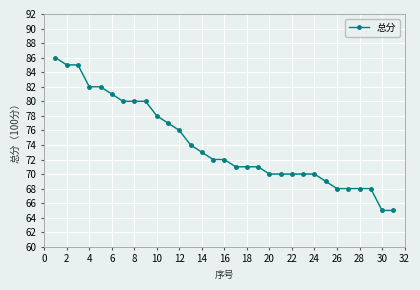

What is the value of the 11th point from the left?

77